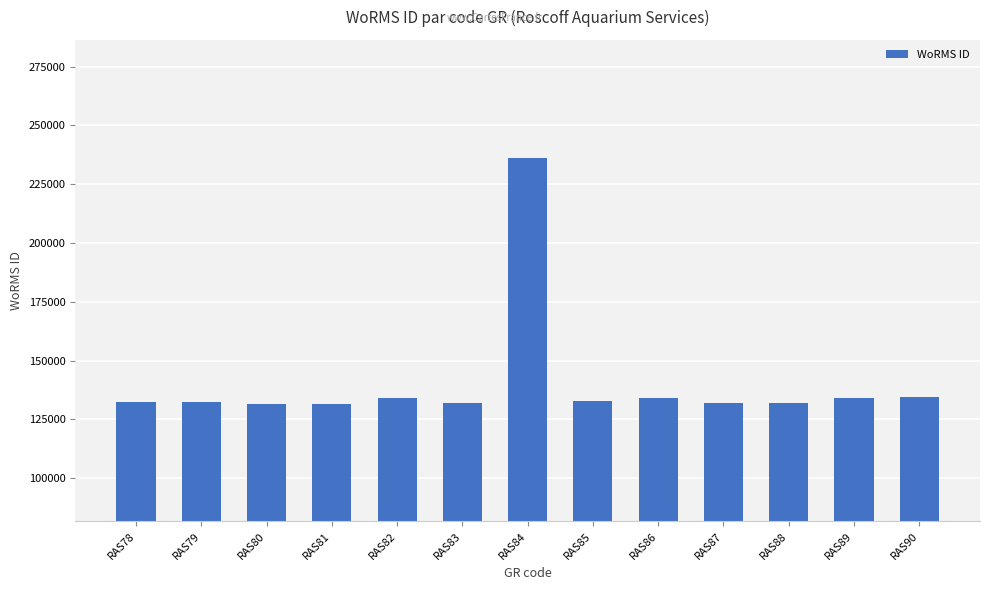

What is the approximate value at RAS87?

132046